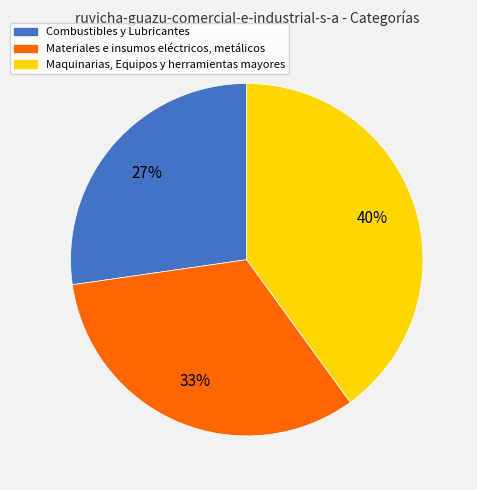

Does any single category account for the majority?

No